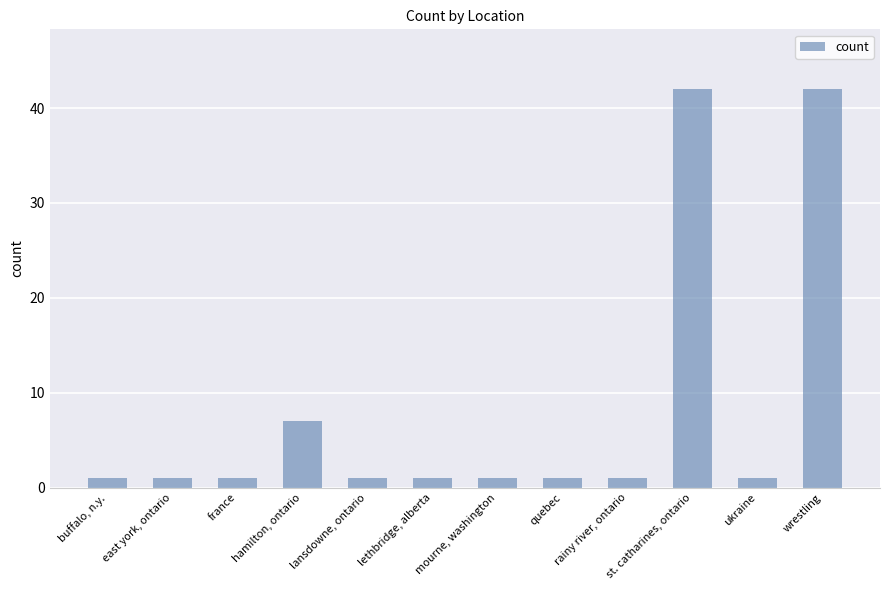

What is the difference between the values at wrestling and rainy river, ontario?

41